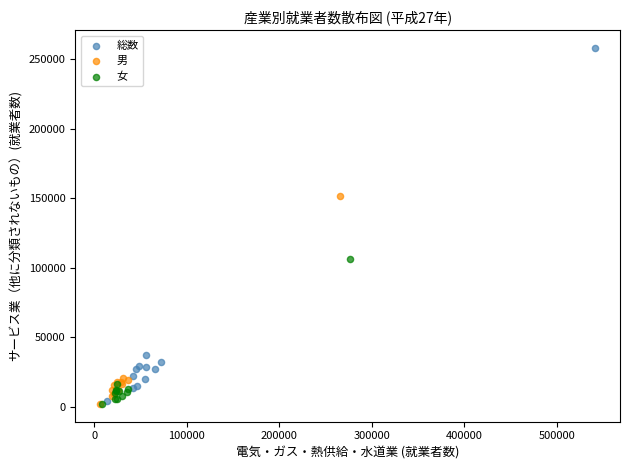

Which series has the largest Y range (max minus min)?

総数